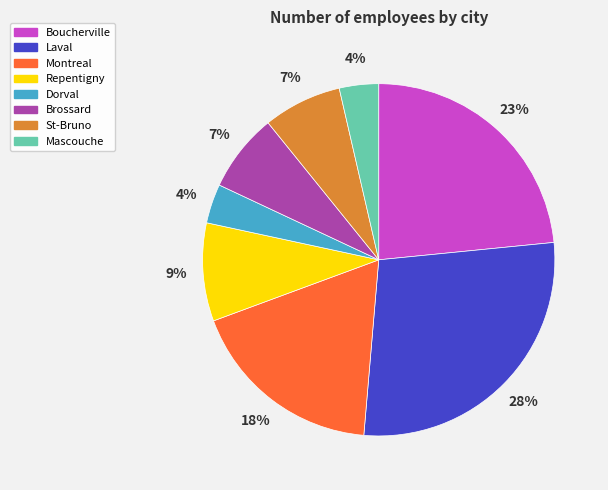

Is the sum of Boucherville and Repentigny greater than half?

No